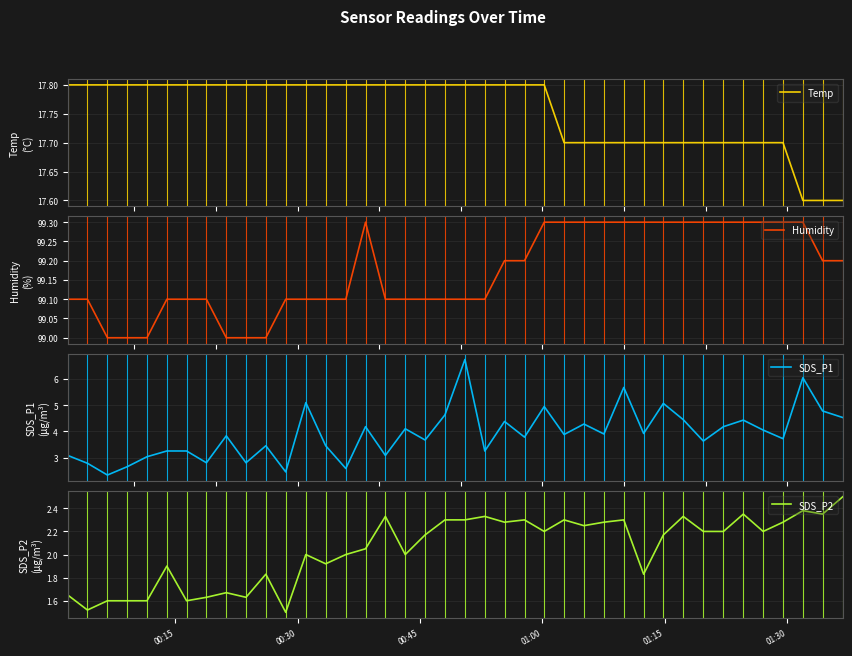

Rank the series by their maximum value, from highest to lowest.

Humidity, Temp, SDS_P1, SDS_P2